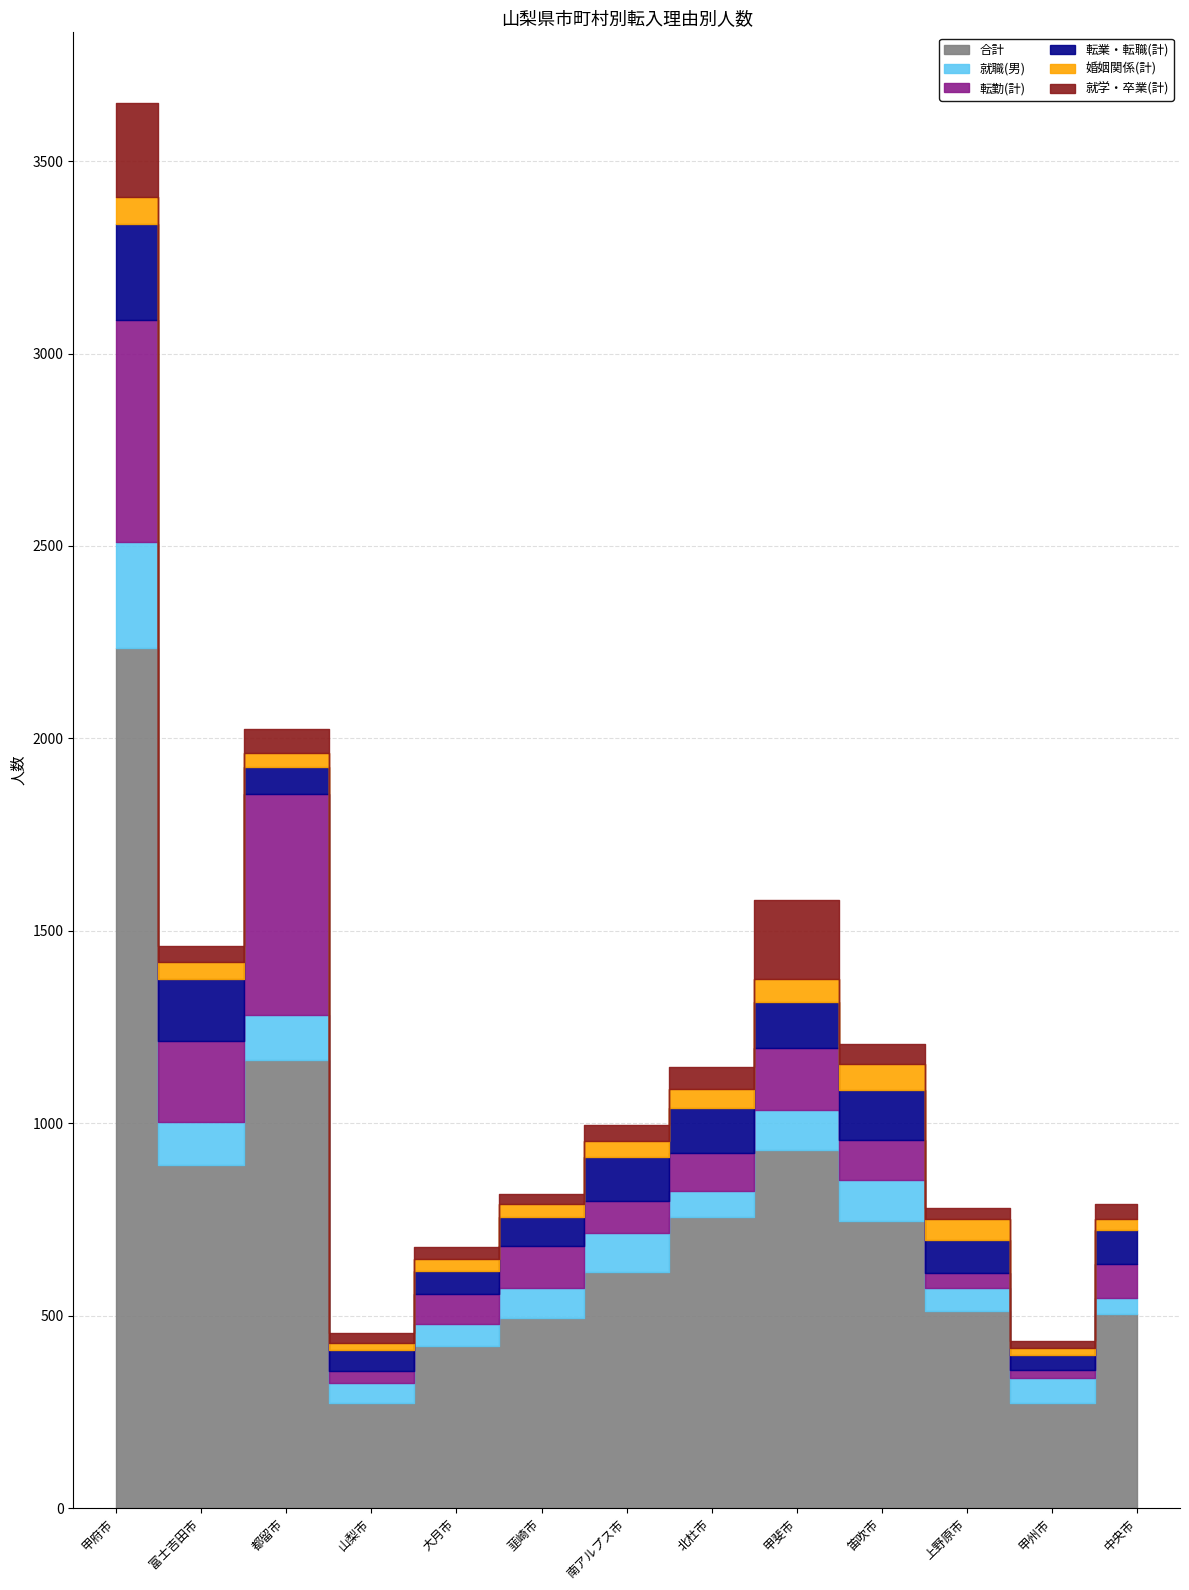

Where is 就職(男) nearest to the value 158?

都留市